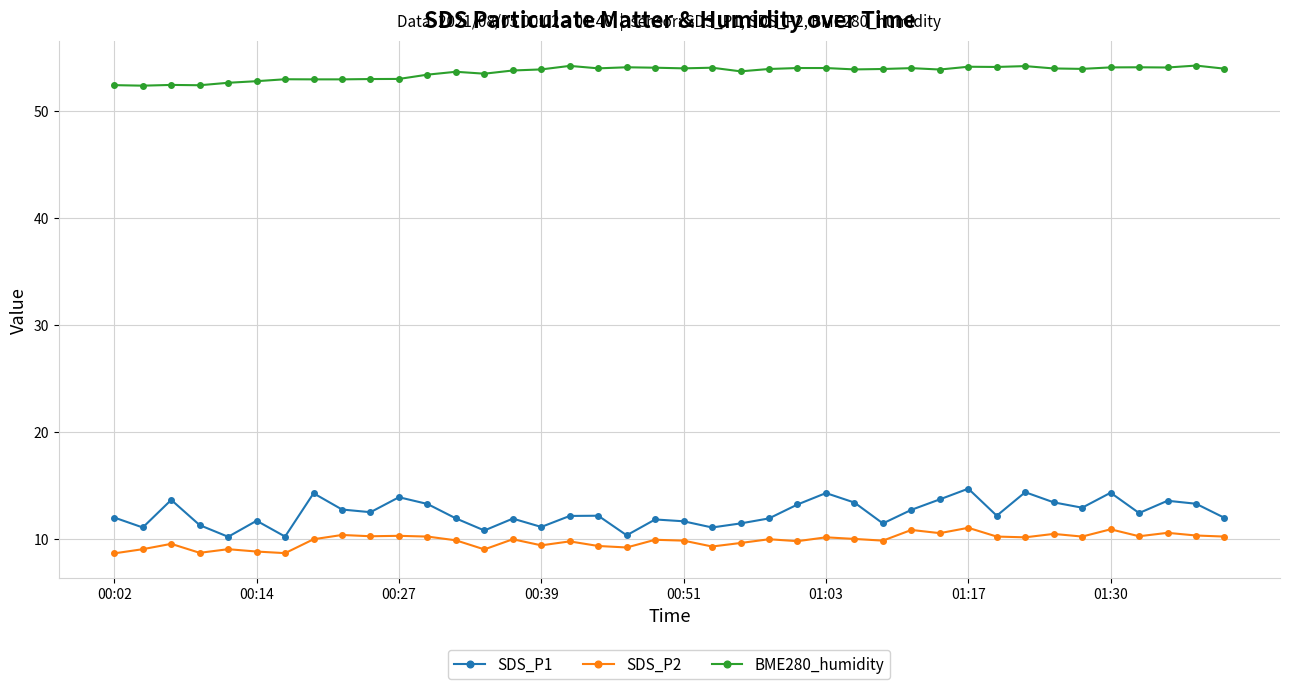

What is the minimum value for SDS_P1?

10.2